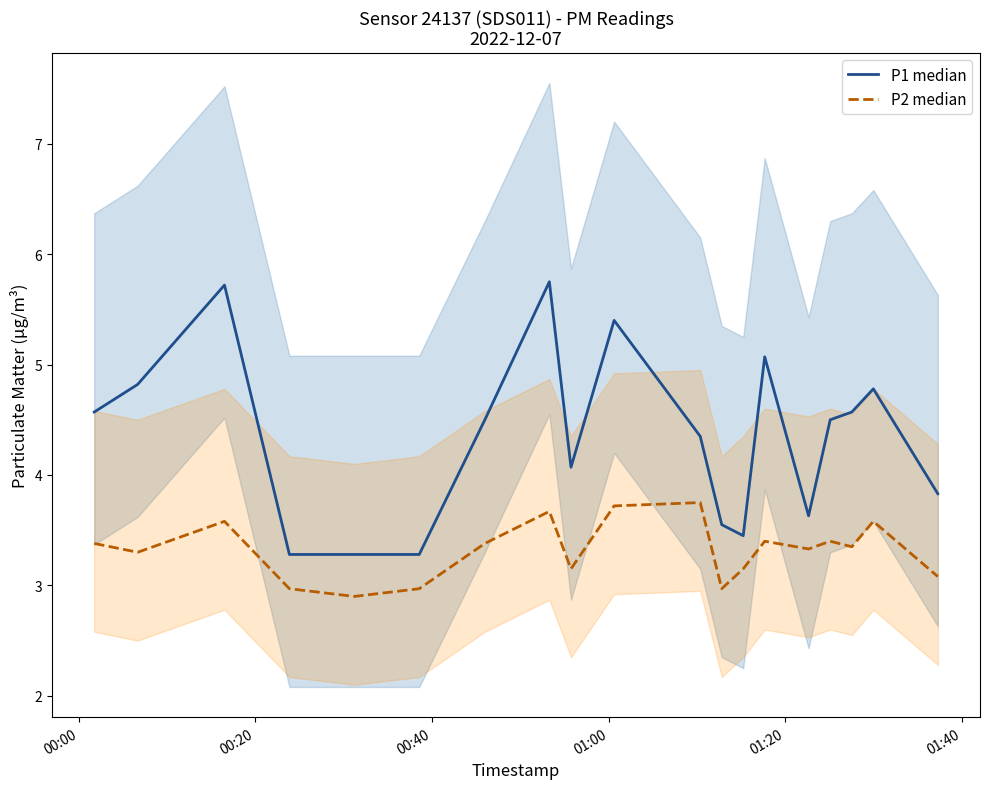

Rank the series by their maximum value, from highest to lowest.

P1 median, P2 median